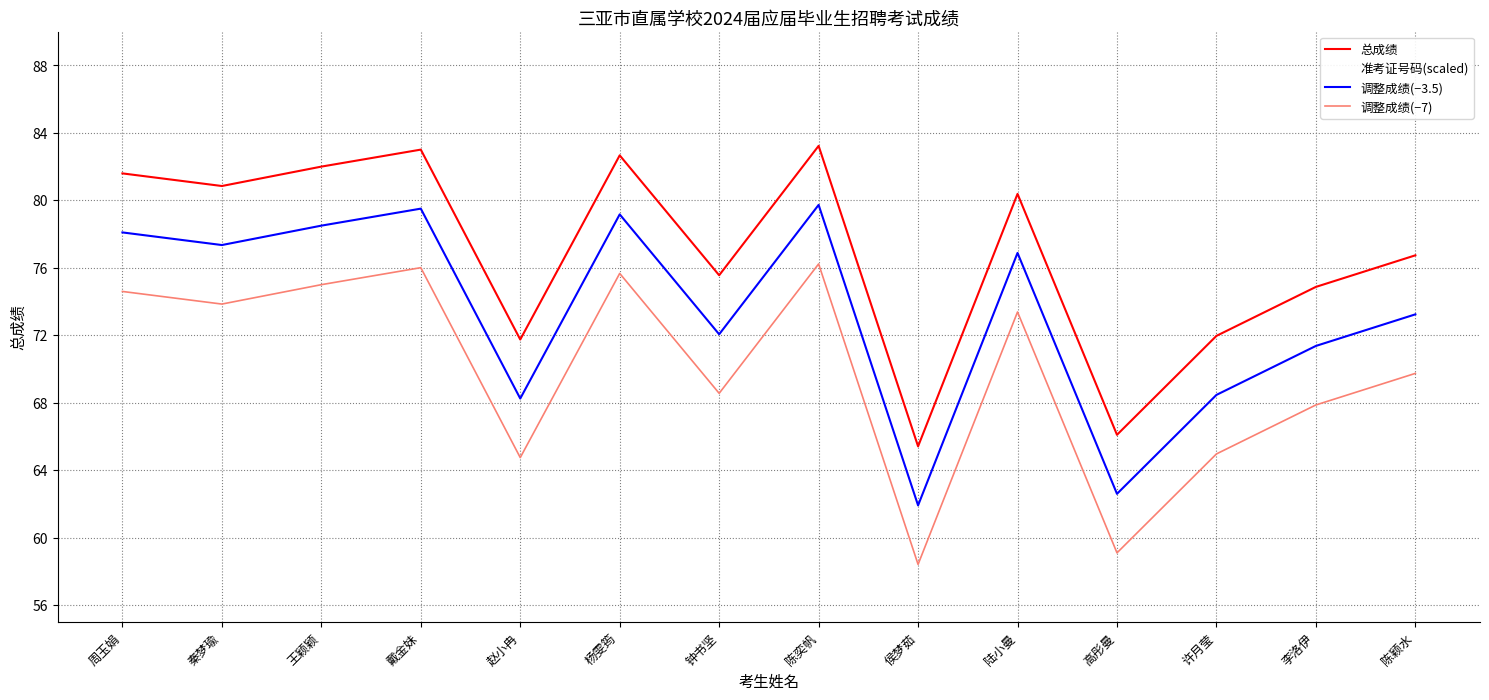

Is the value of 调整成绩(−3.5) at 周玉娟 greater than the value of 总成绩 at 赵小冉?

Yes